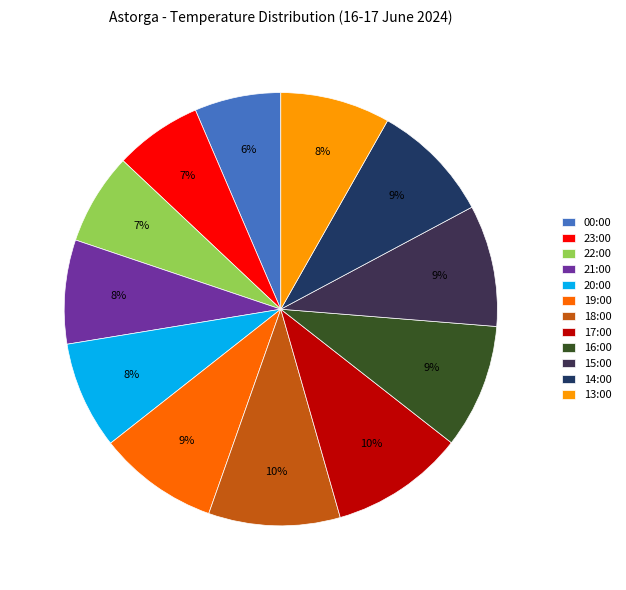

Does any single category account for the majority?

No